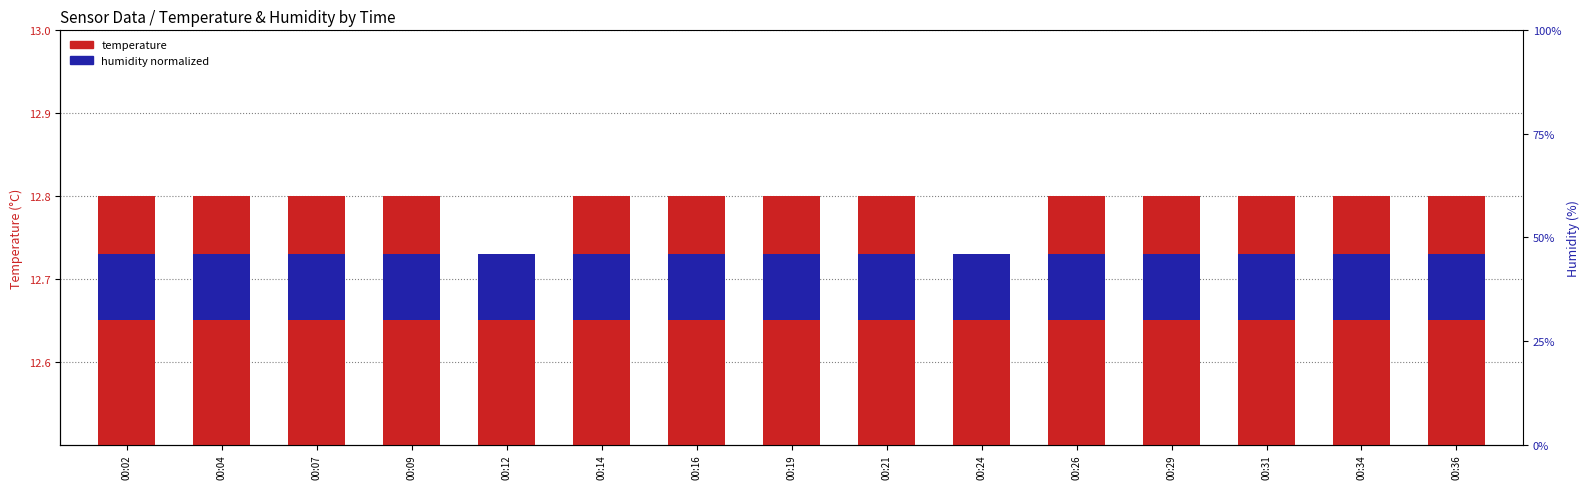

At 00:14, list the series in order from smallest to largest.

humidity normalized, temperature